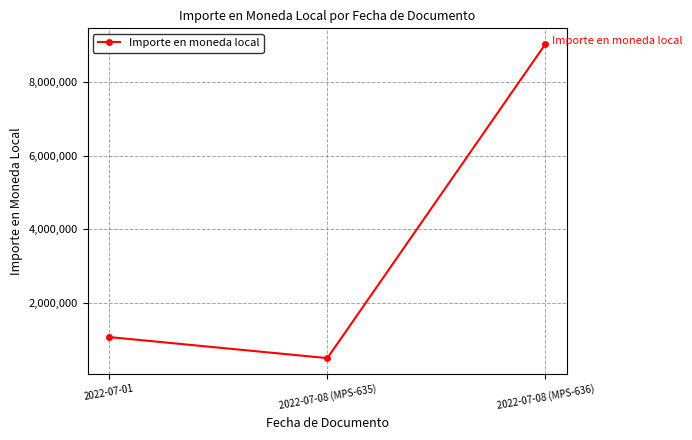

What is the approximate value at 2022-07-08 (MPS-635), to the nearest 100?

491700